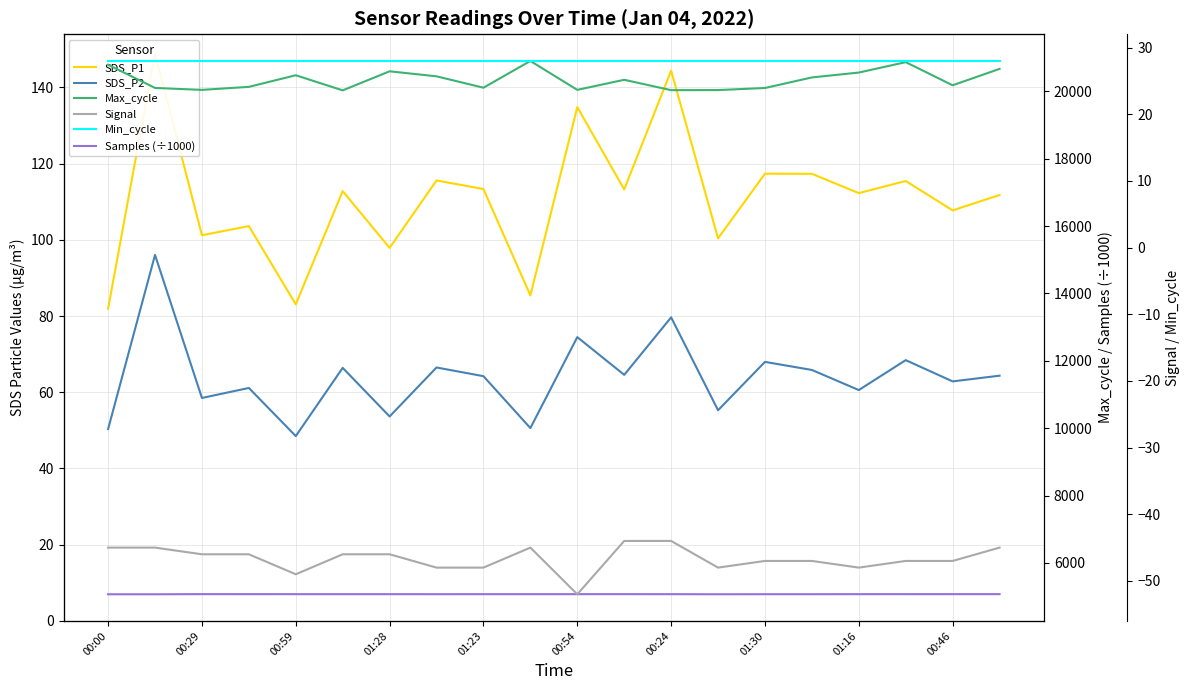

Between 00:54 and 01:30, which series saw the biggest shift?

Max_cycle